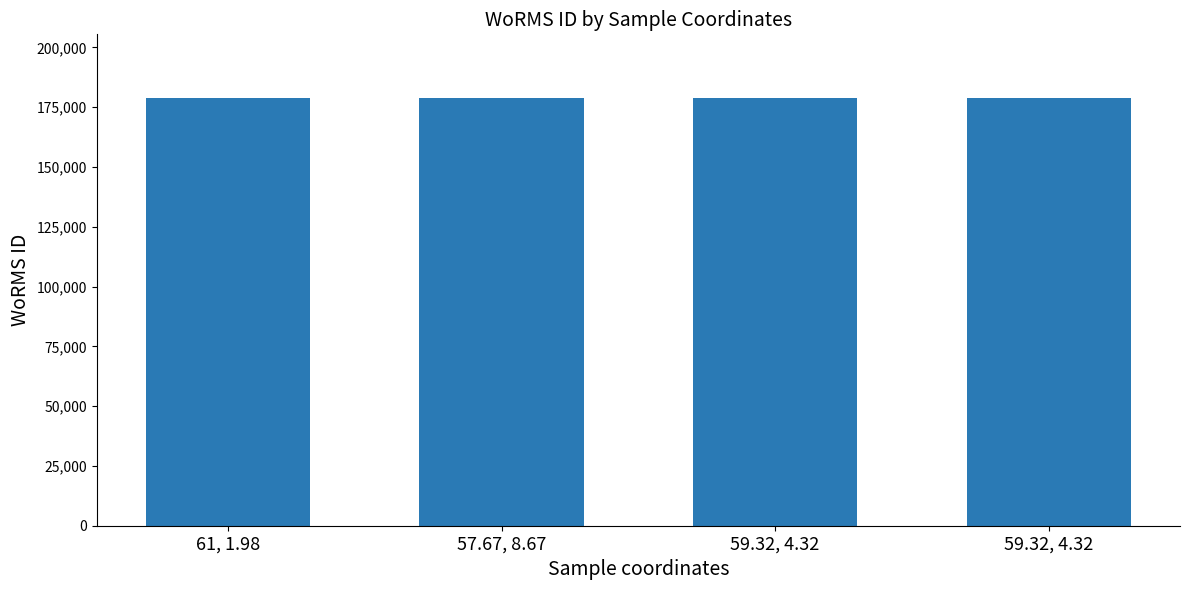

How many bars are there in total?

4